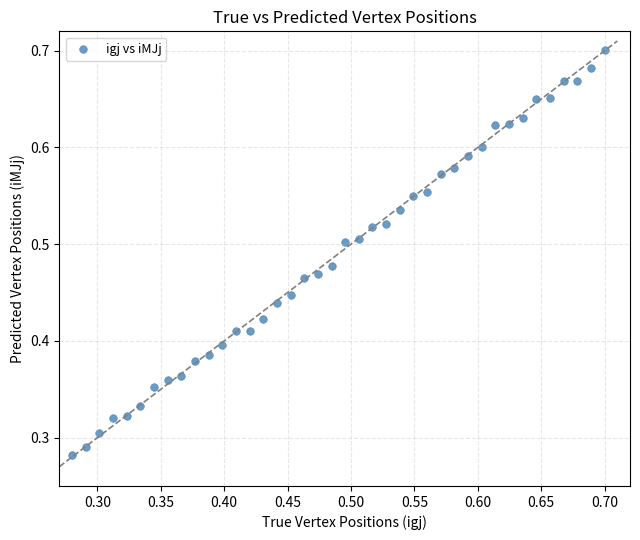

How many points are shown in the scatter plot?

40